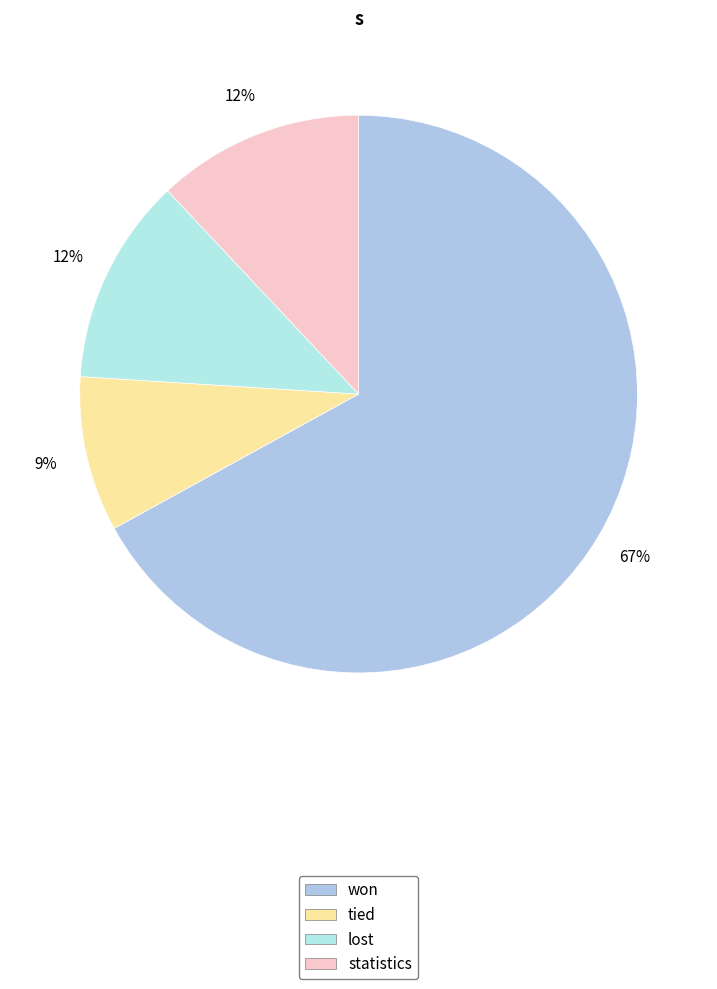

Between statistics and tied, which is larger?

statistics